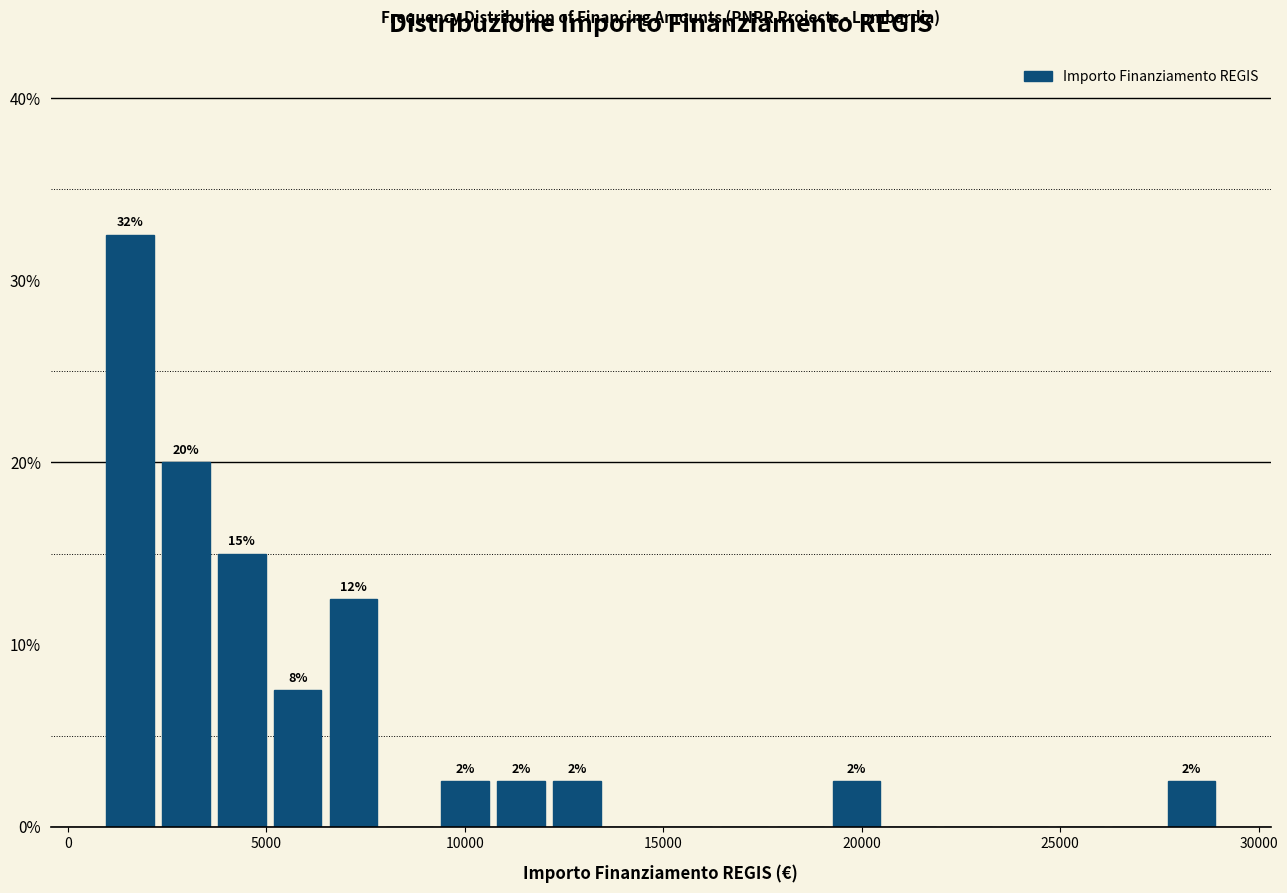

Read against the x-axis, roughly where is the centre of the tallest bar?

1500